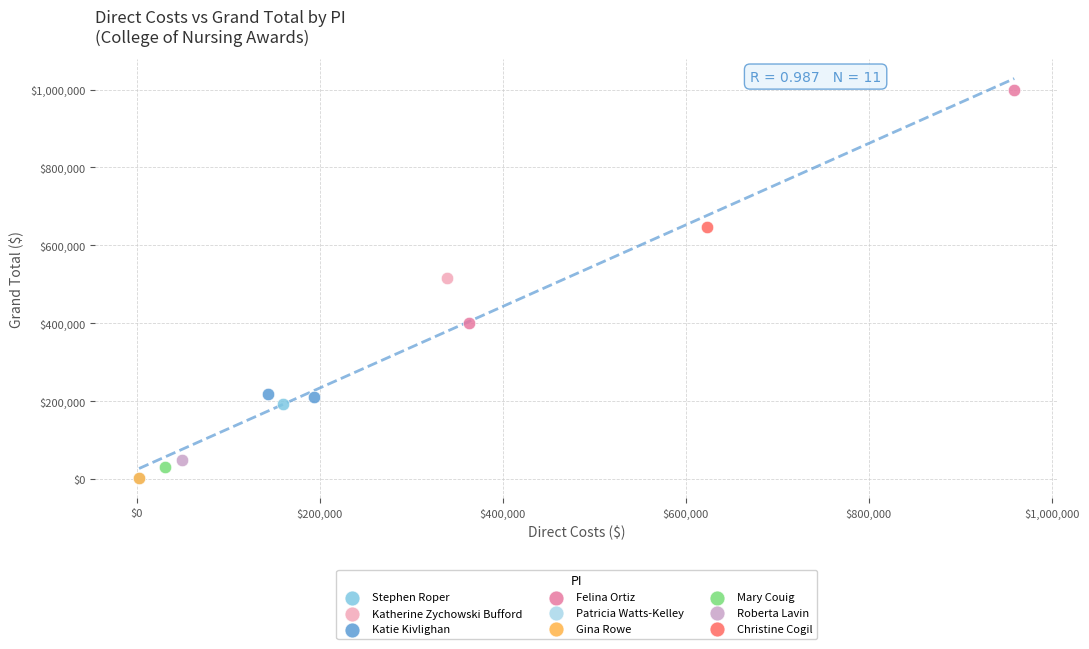

What are all the series names shown in the legend?

Stephen Roper, Katherine Zychowski Bufford, Katie Kivlighan, Felina Ortiz, Patricia Watts-Kelley, Gina Rowe, Mary Couig, Roberta Lavin, Christine Cogil